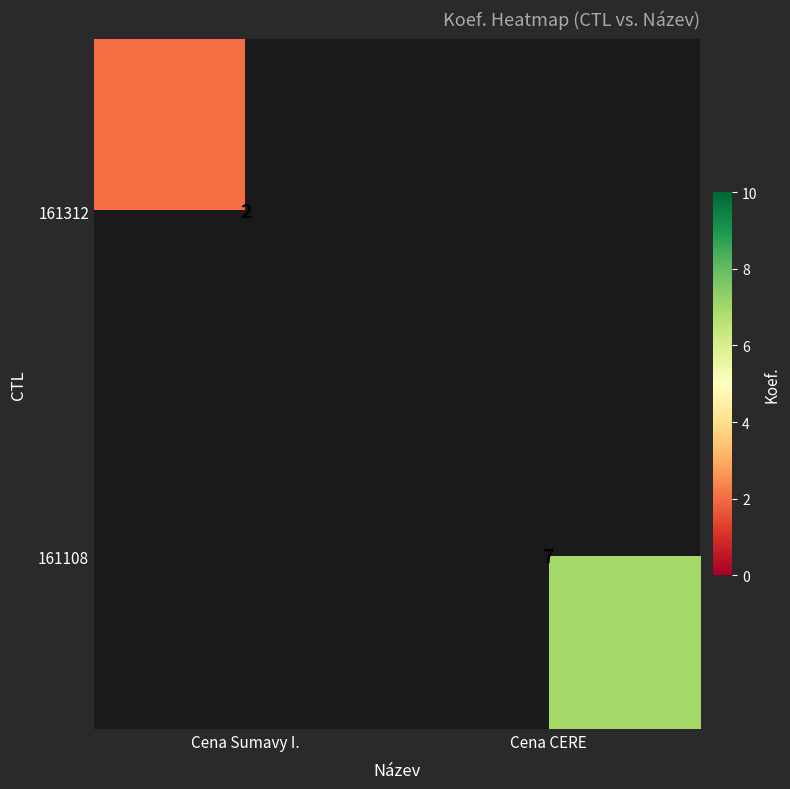

True or false: 161108 has a value of 7 at Cena CERE.

True